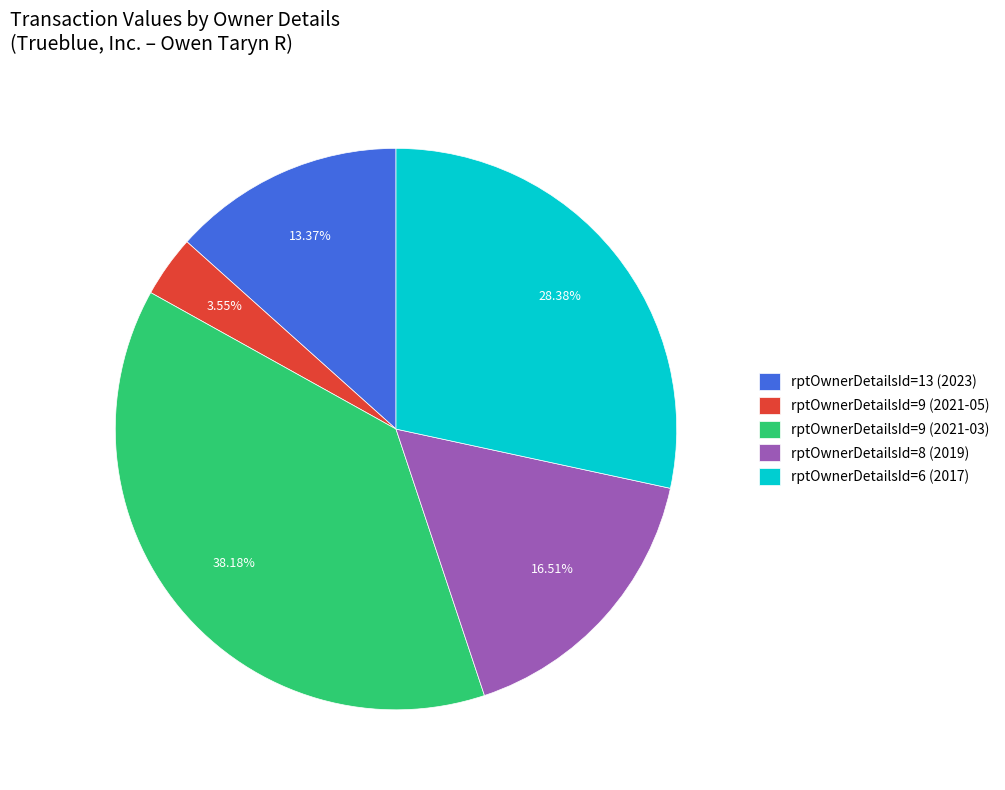

To the nearest percent, what percentage of the pie is rptOwnerDetailsId=13 (2023)?

13%